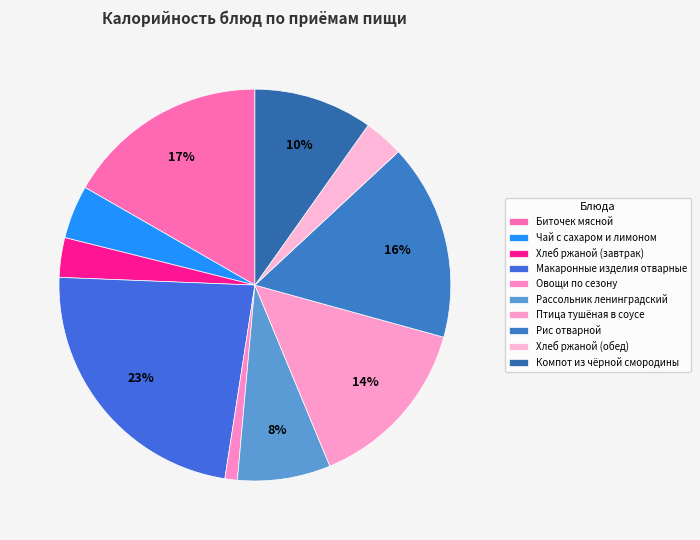

How many segments does this pie chart have?

10